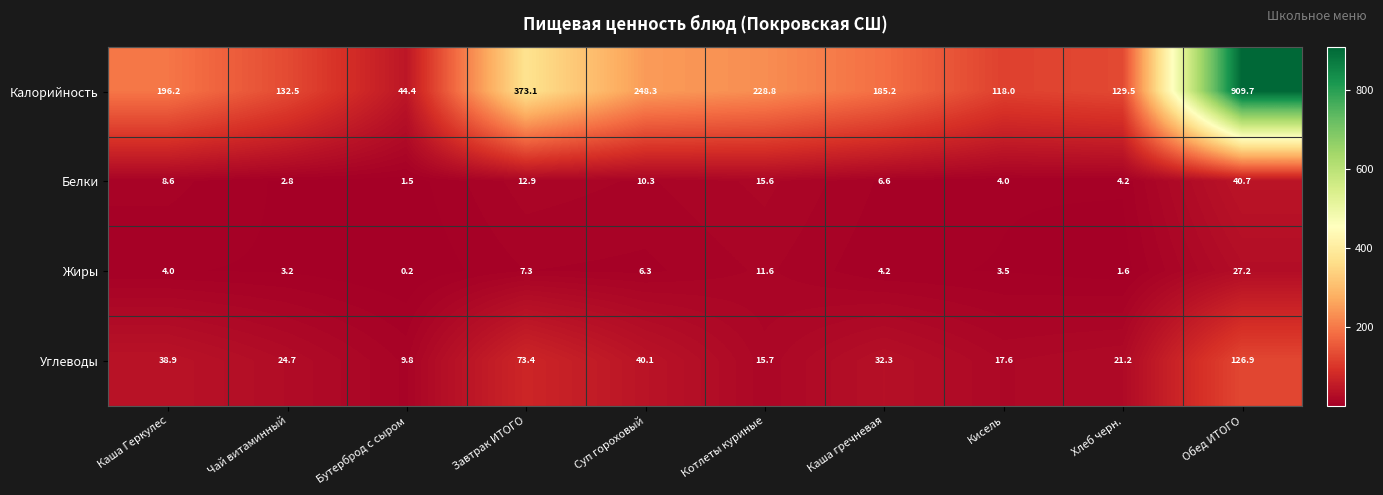

Which series has the largest range (max minus min)?

Калорийность